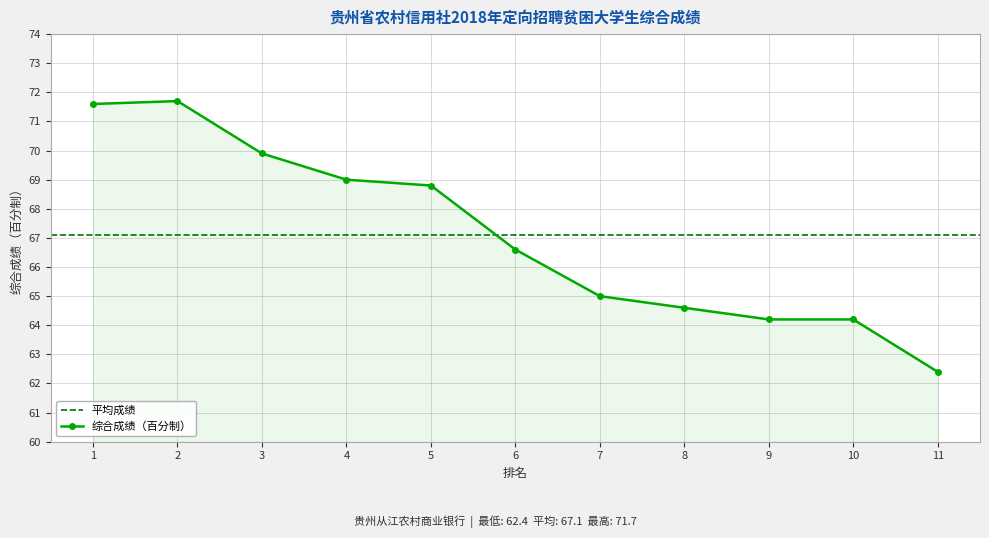

Rank the categories by value from lowest to highest.

11, 9, 10, 8, 7, 6, 5, 4, 3, 1, 2